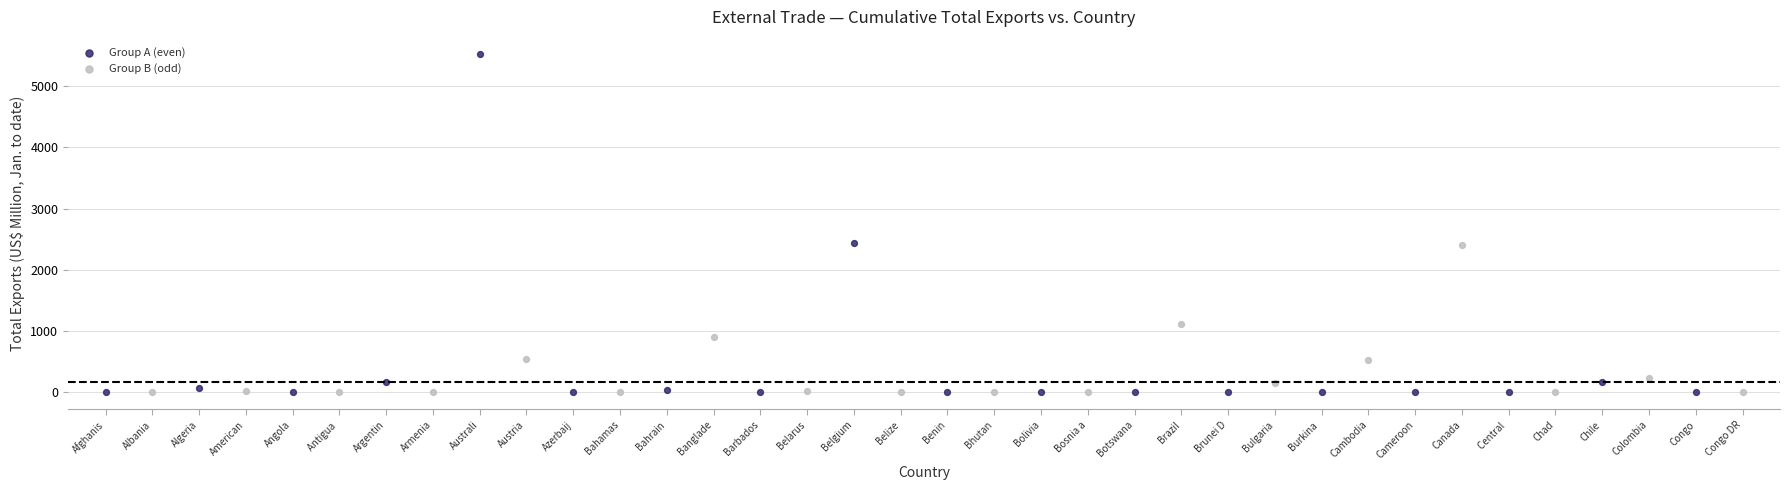

Which series has the widest spread of Y values?

Group A (even)